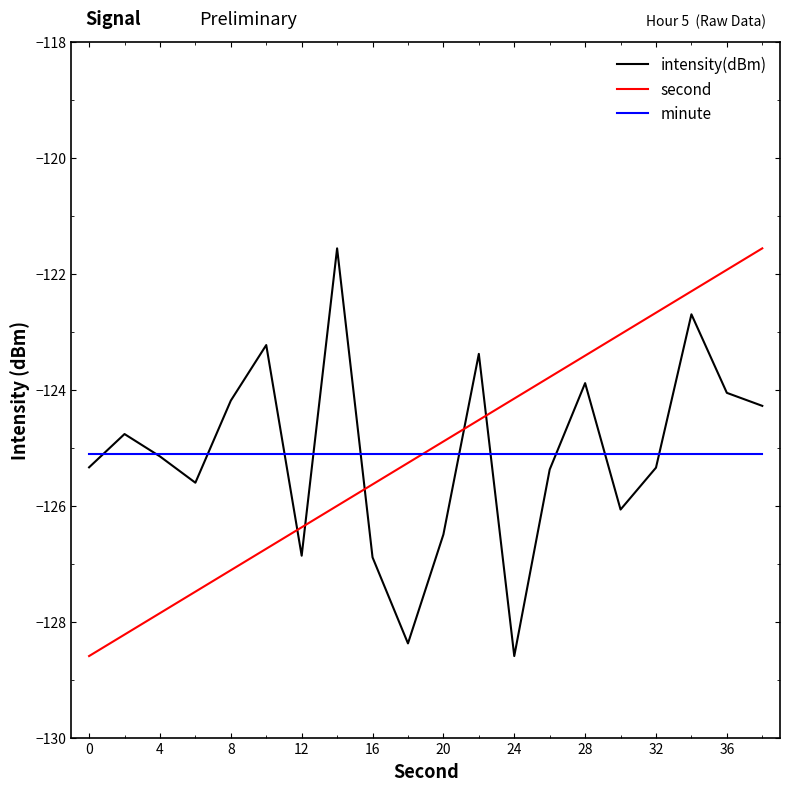

What is the highest value of the second series?

-121.6